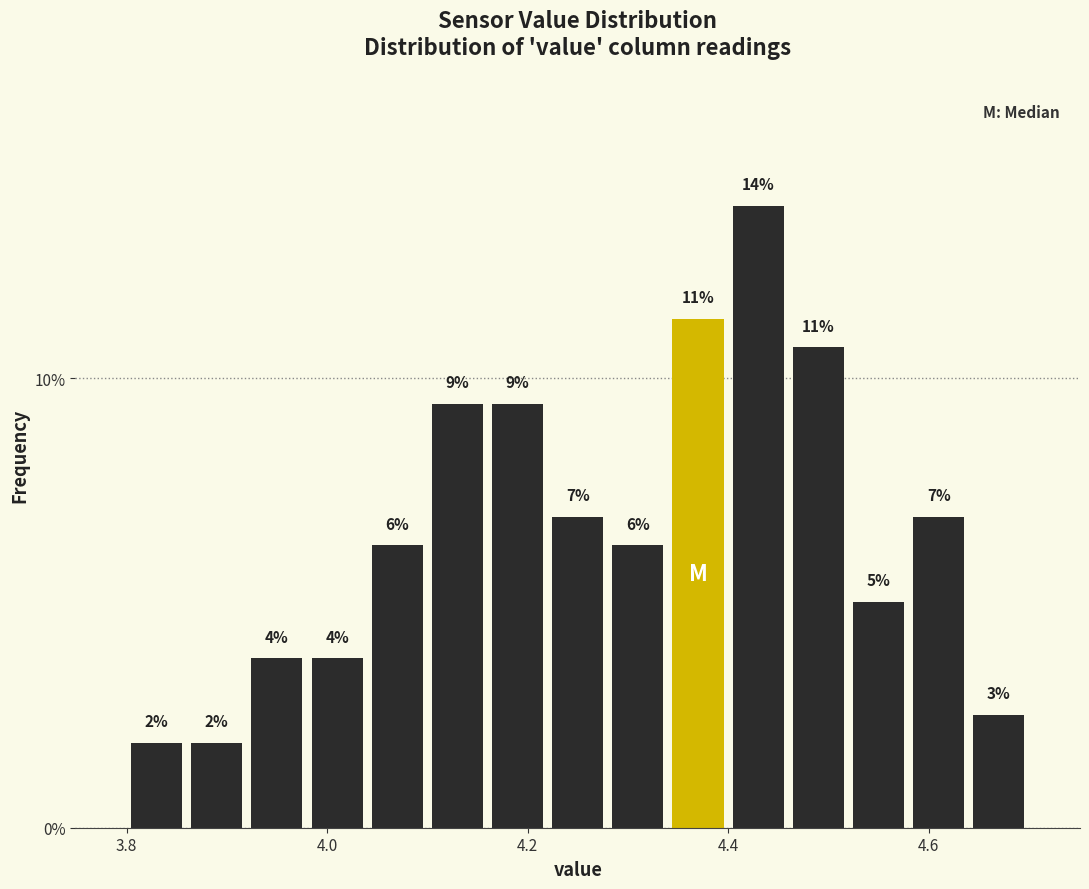

Around what value on the x-axis is the tallest bar? Give the approximate position of its centre, as read against the axis.

4.44